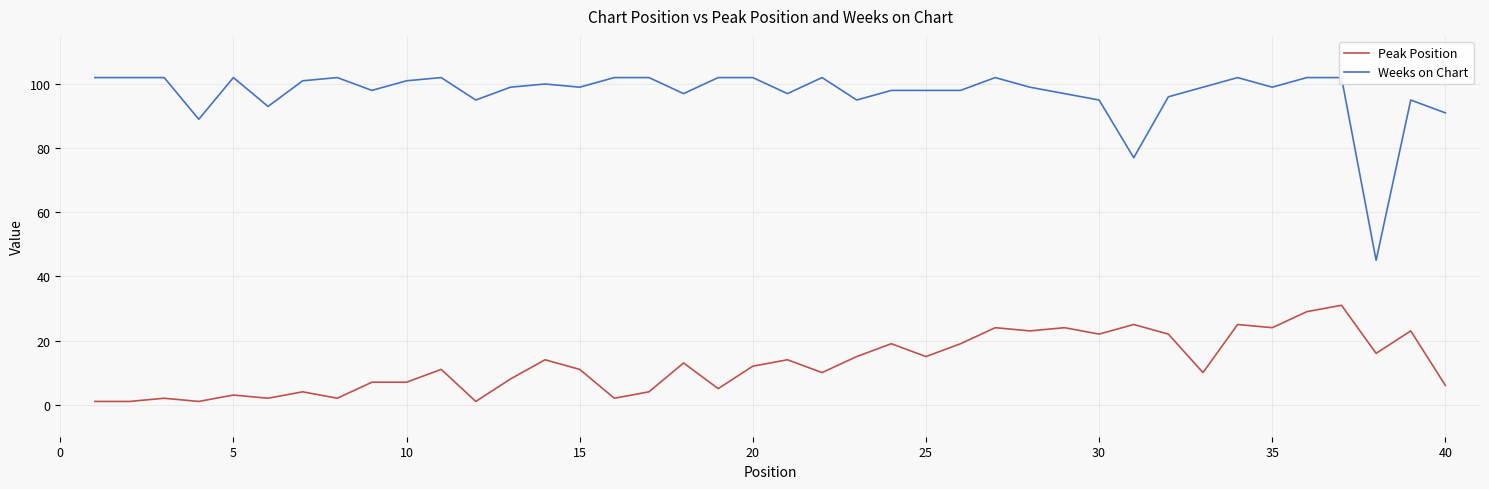

True or false: Peak Position has a value of 2 at 40.

False